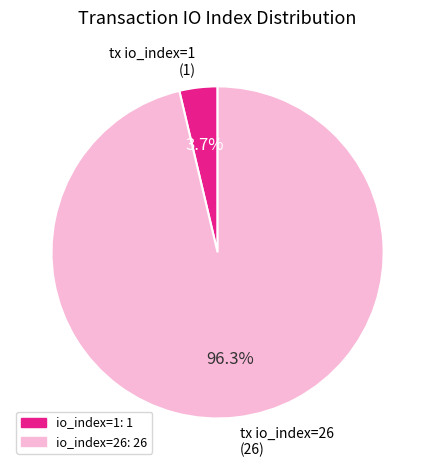

Count the number of slices in the pie.

2